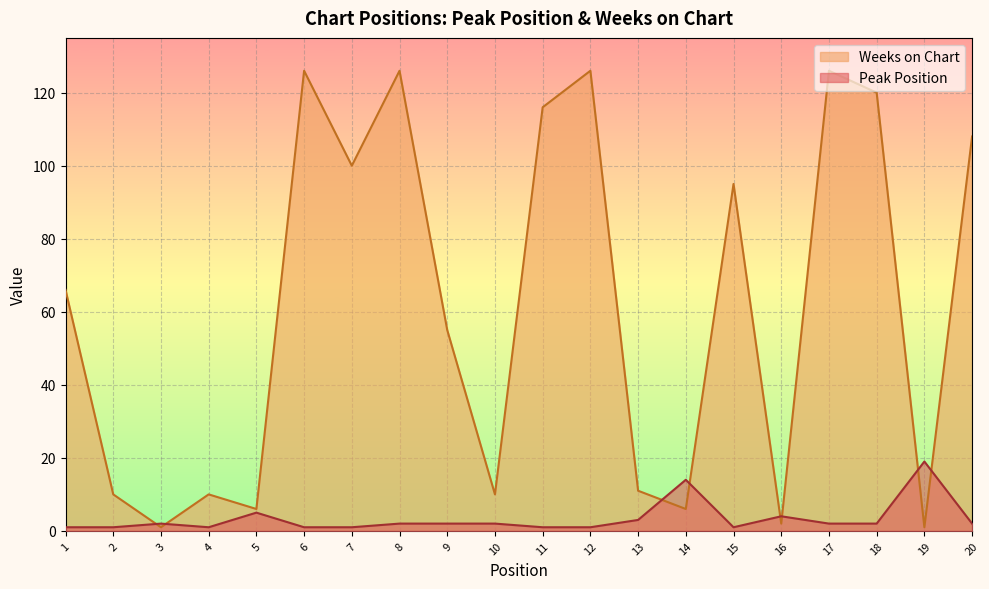

Is the value of Weeks on Chart at 14 greater than the value of Peak Position at 1?

Yes